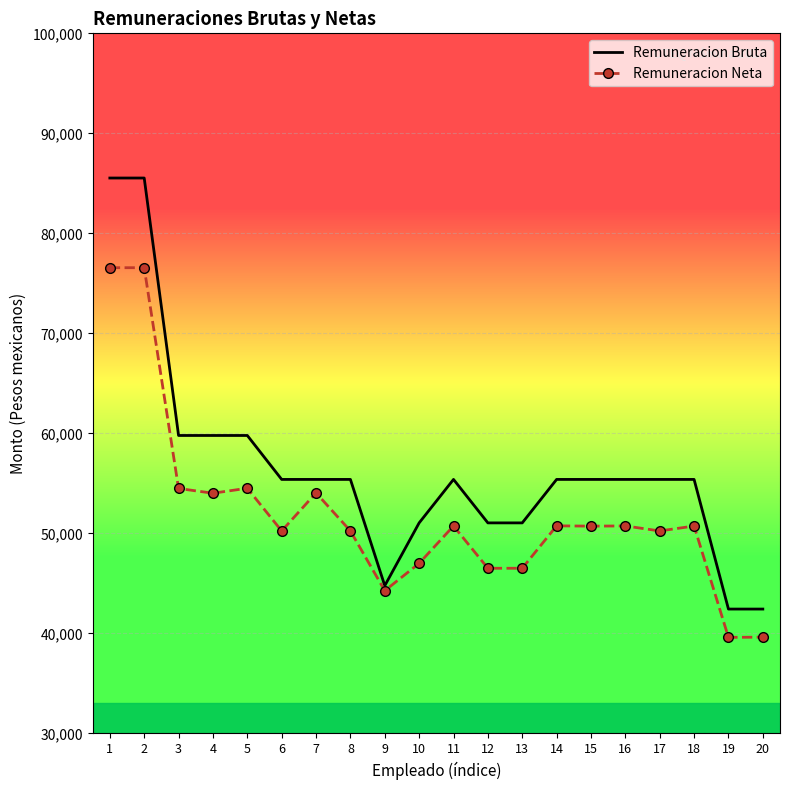

Is it true that Remuneracion Neta equals 16025 at 19?

False